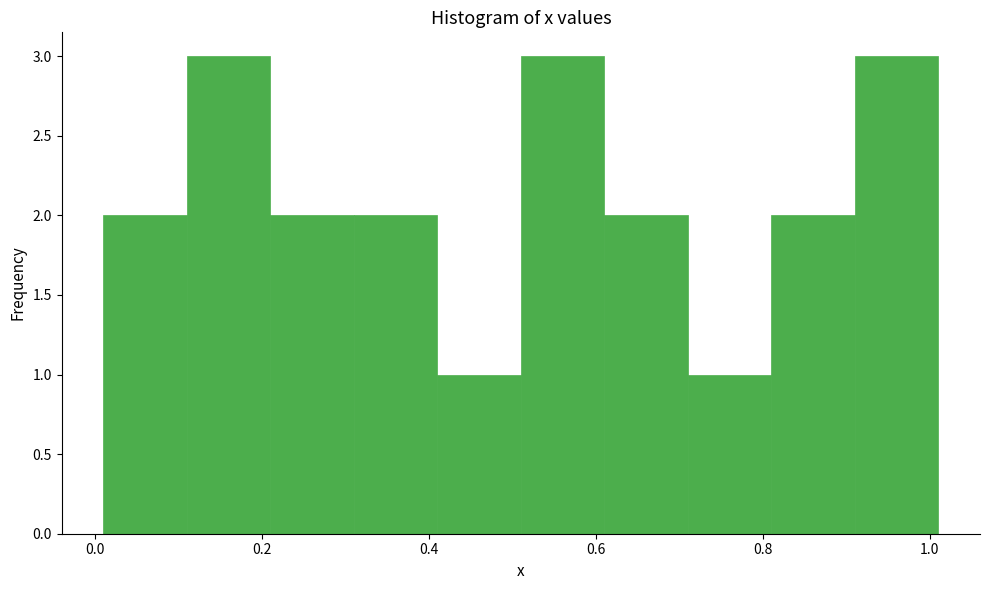

Reading left to right, list every bar in this chart as the range it spans on the x-axis followed by its height. Neither the bar edges nor the heights are printed on the chart, so give them approximately, as read against the axes.

0.01 to 0.11: 2
0.11 to 0.21: 3
0.21 to 0.31: 2
0.31 to 0.41: 2
0.41 to 0.51: 1
0.51 to 0.61: 3
0.61 to 0.71: 2
0.71 to 0.81: 1
0.81 to 0.91: 2
0.91 to 1.01: 3